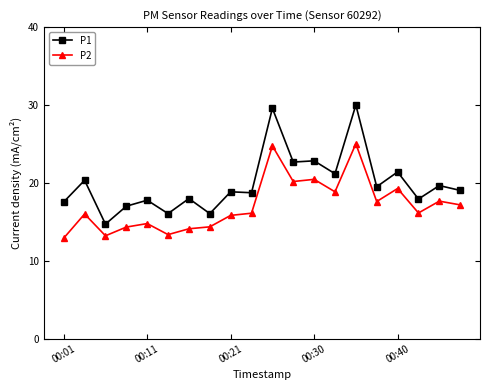

Which series has the largest total across all categories?

P1